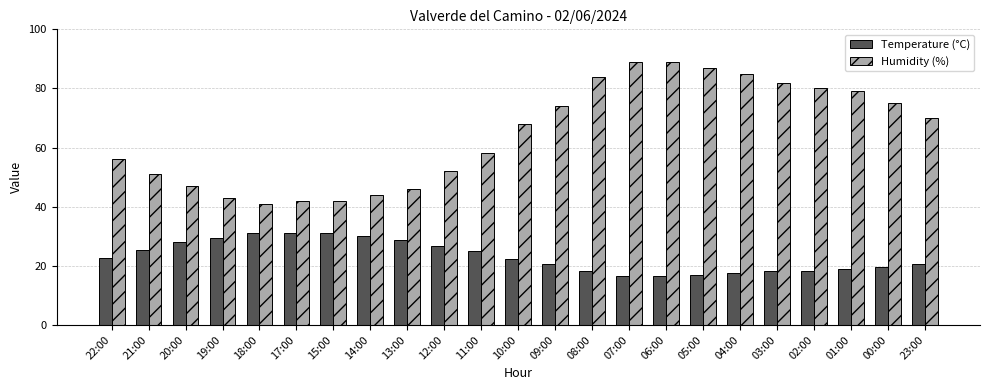

Which series has the largest total across all categories?

Humidity (%)